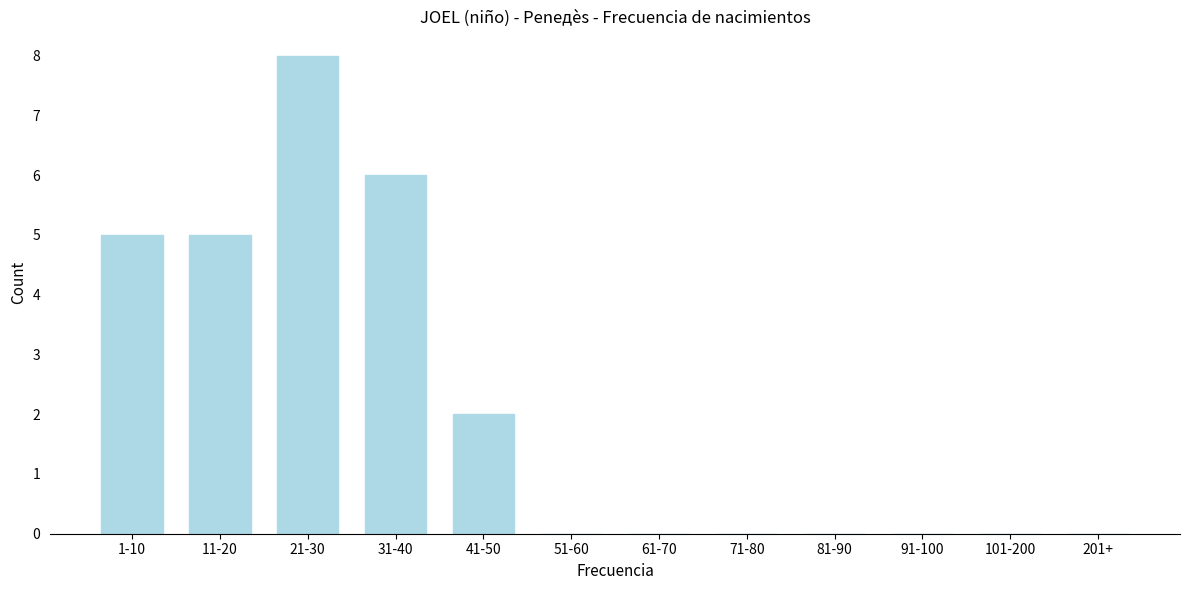

Reading left to right, list all the values displayed in this chart.

1-10=5	11-20=5	21-30=8	31-40=6	41-50=2	51-60=0	61-70=0	71-80=0	81-90=0	91-100=0	101-200=0	201+=0